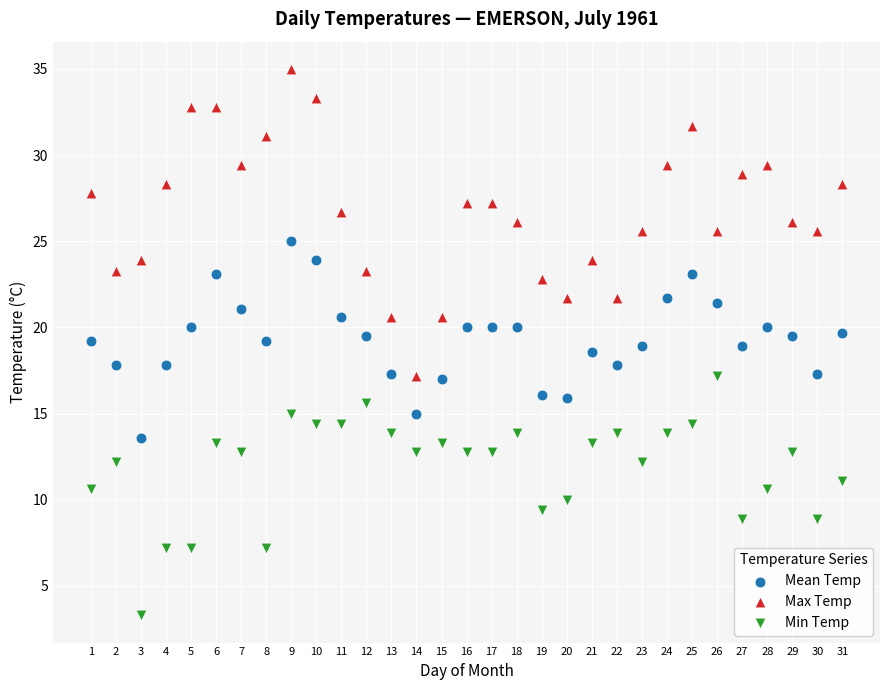

Which series contains the highest Y value?

Max Temp